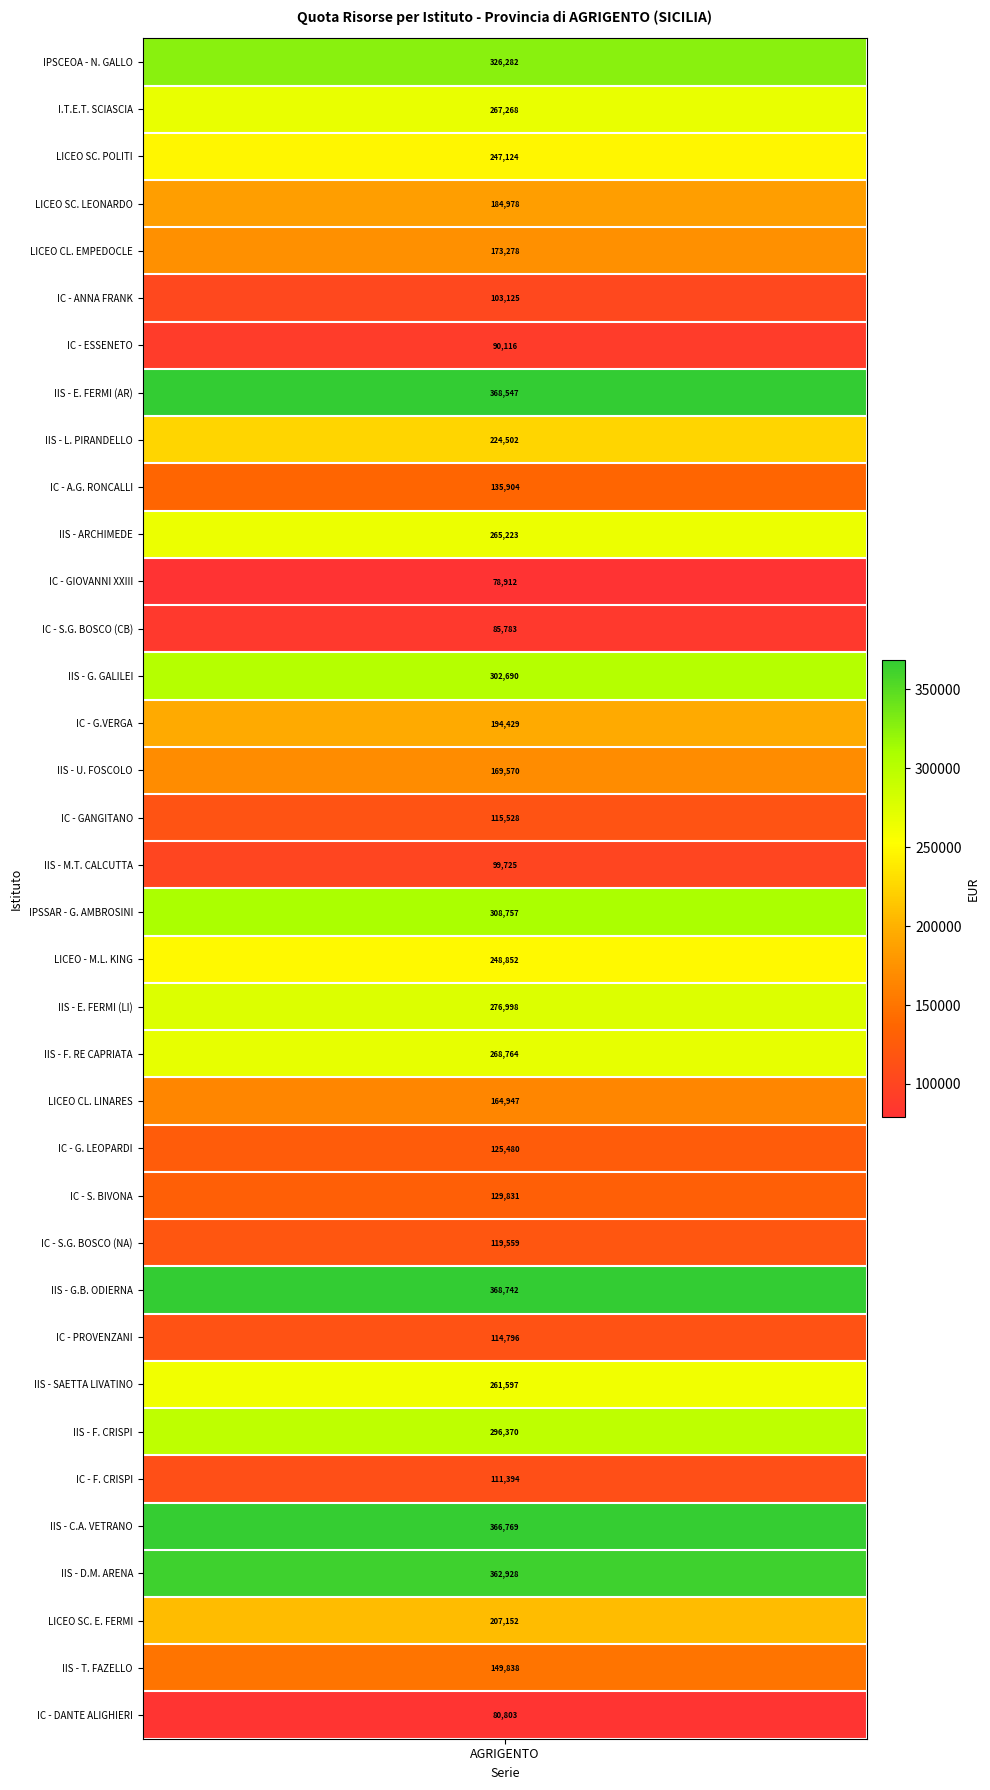

Reading right to left, what are all the values shown in this chart?

80803.4	149838.2	207151.9	362928.4	366768.8	111393.5	296369.9	261596.6	114796.2	368741.5	119559.2	129830.6	125479.7	164947.3	268764.4	276998.2	248851.9	308756.6	99724.6	115528.4	169569.6	194429.4	302689.6	85783.1	78912.5	265223.2	135903.8	224502.4	368546.7	90115.8	103125.2	173278.3	184978.4	247123.5	267268.2	326282.0